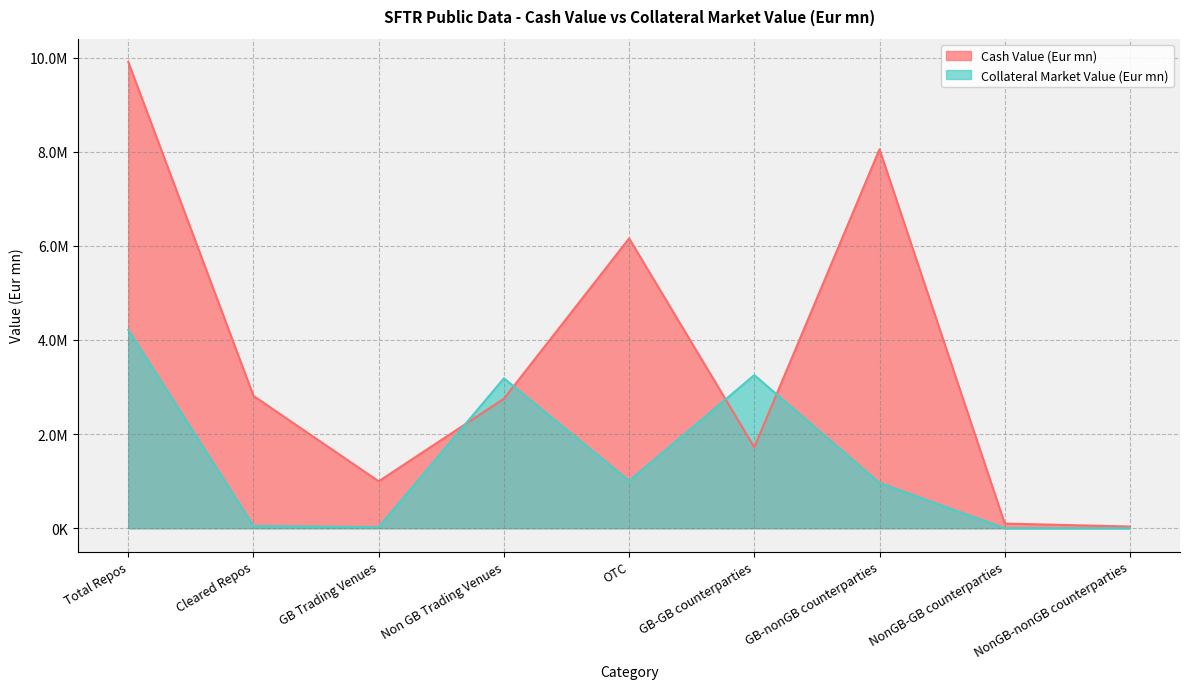

Reading left to right, extract all data points from this chart.

Cash Value (Eur mn): 9906770.0	2811071.2	996899.2	2752131.2	6157739.6	1720074.0	8051727.5	99345.5	35623.0
Collateral Market Value (Eur mn): 4215925.9	46417.9	24049.8	3185589.3	1006286.8	3254026.0	961899.9	0.0	0.0